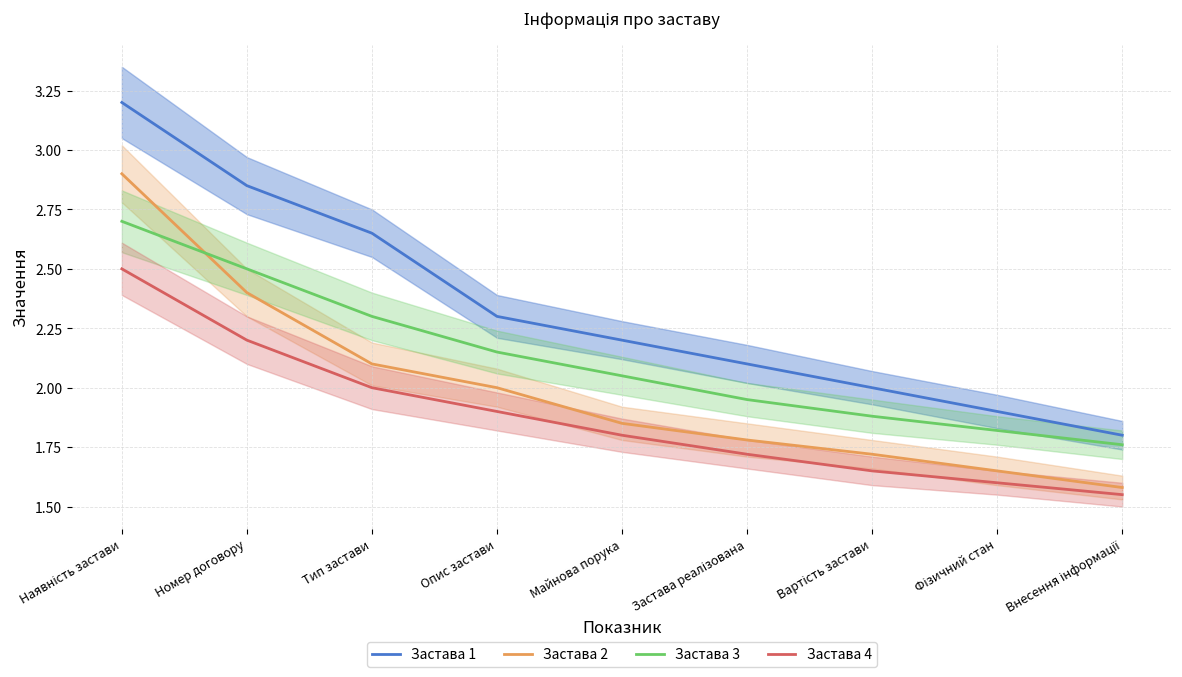

List the series in order of their overall mean, highest first.

Застава 1, Застава 3, Застава 2, Застава 4